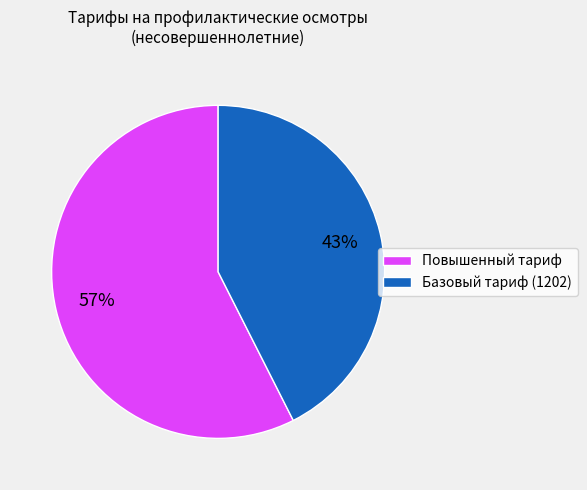

Is there any slice that represents more than half of the pie?

Yes